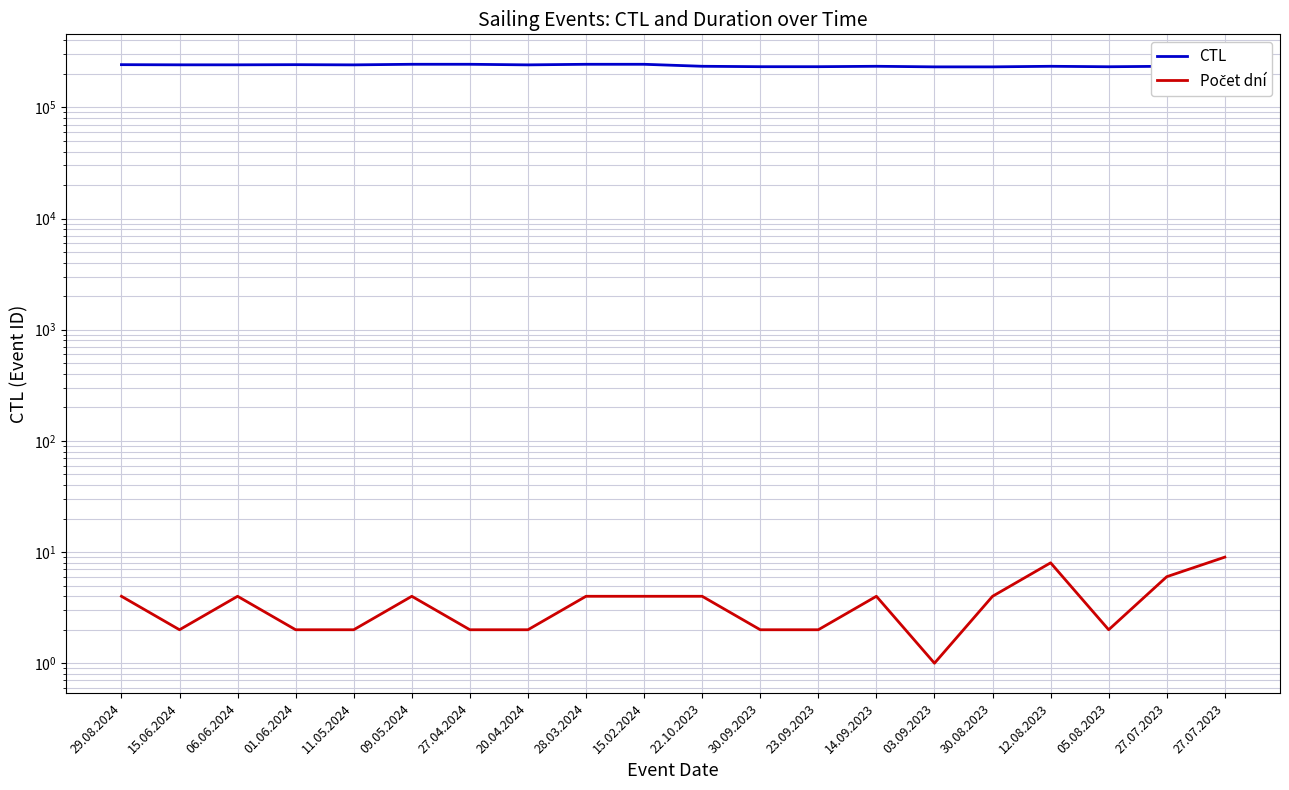

True or false: Počet dní and CTL intersect in this chart.

False